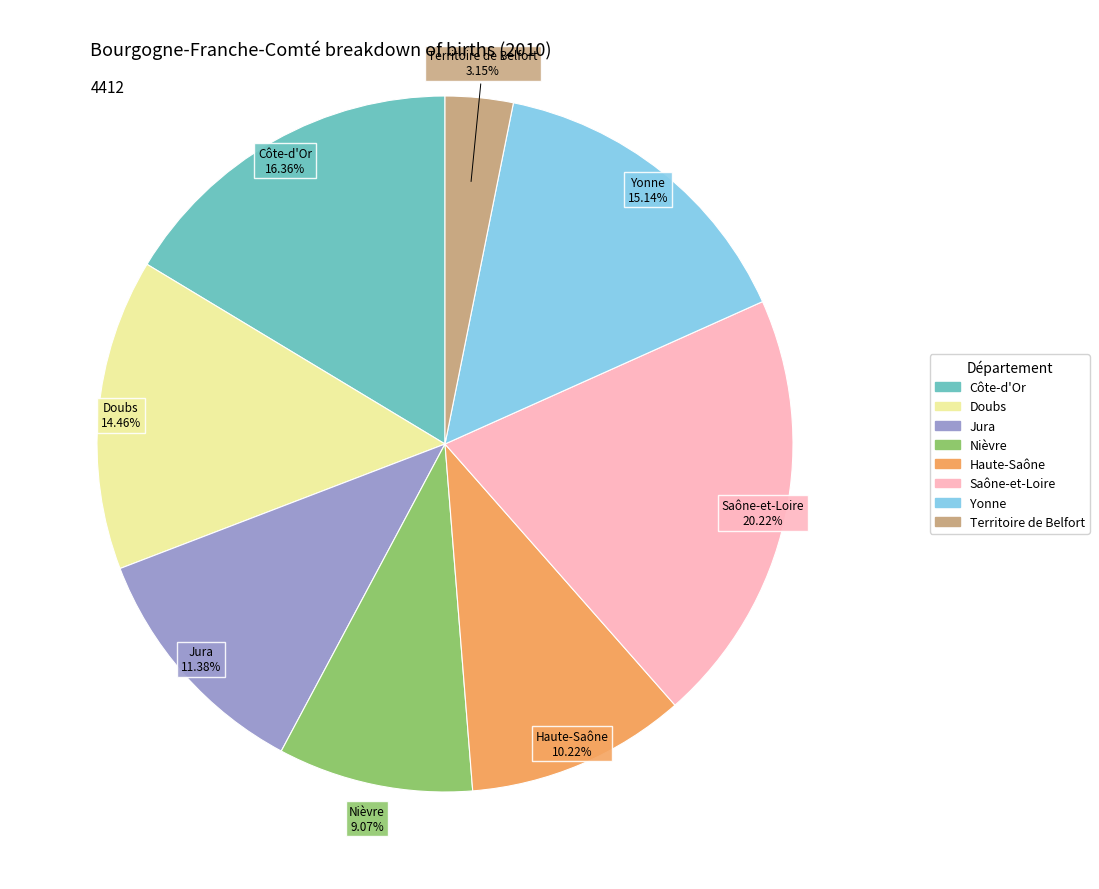

Count the number of slices in the pie.

8